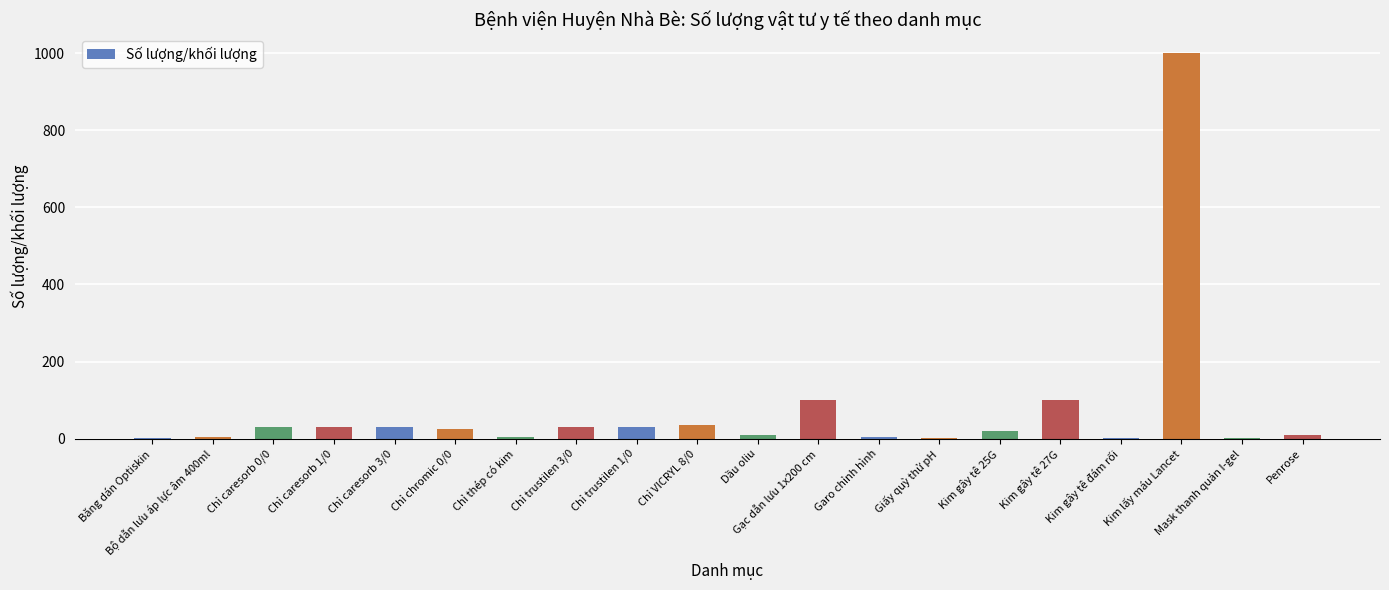

What is the sum of all values?

1468